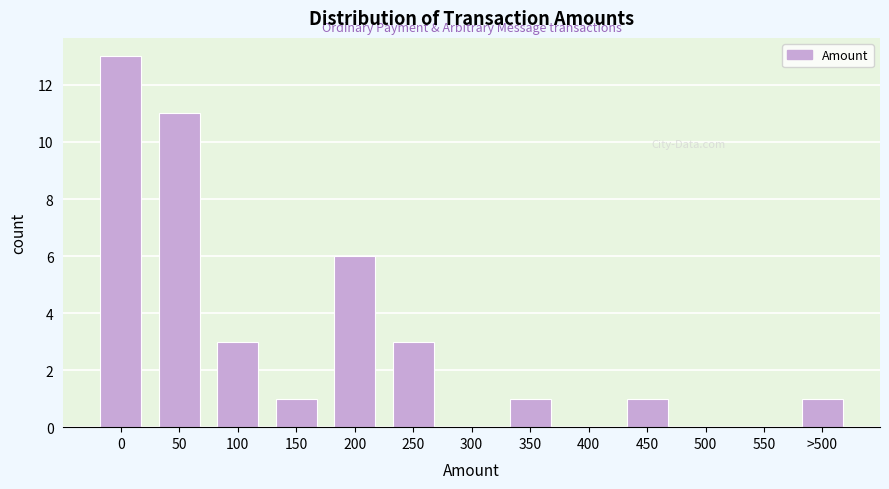

Reading left to right, transcribe all the data shown in this chart.

0=13	50=11	100=3	150=1	200=6	250=3	300=0	350=1	400=0	450=1	500=0	550=0	>500=1